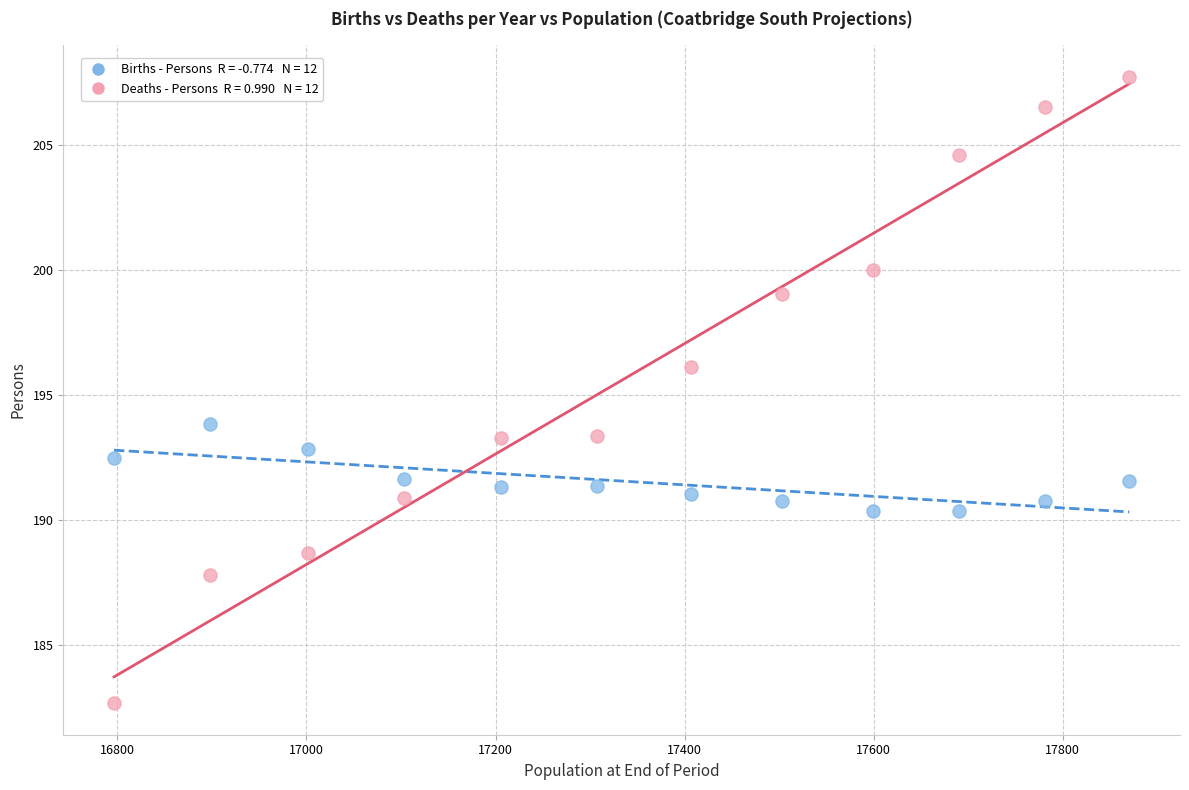

Across all data points, what is the range of X values (max minus min)?

1073.7